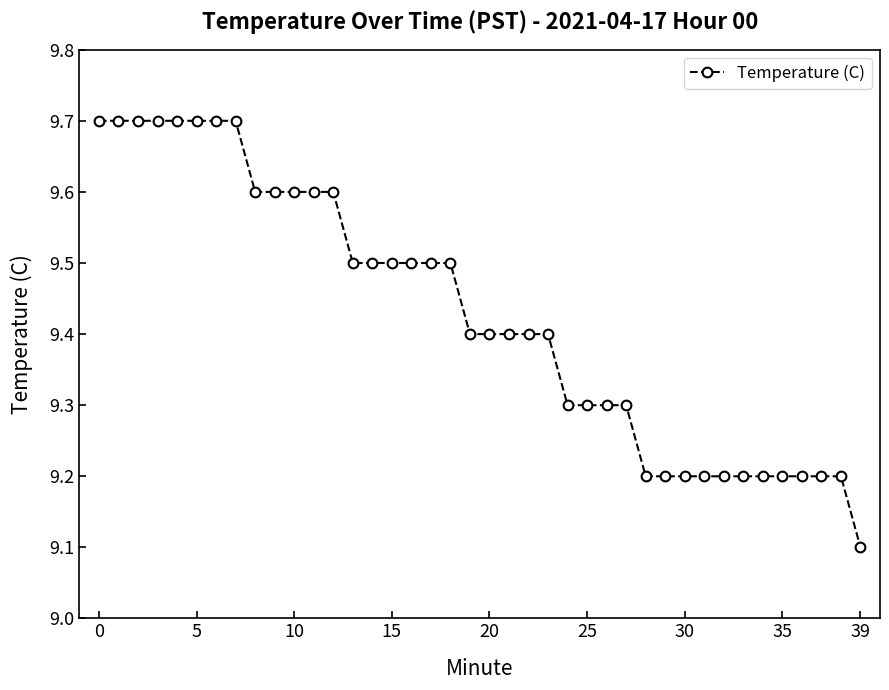

What is the value of the 23rd point from the left?

9.4